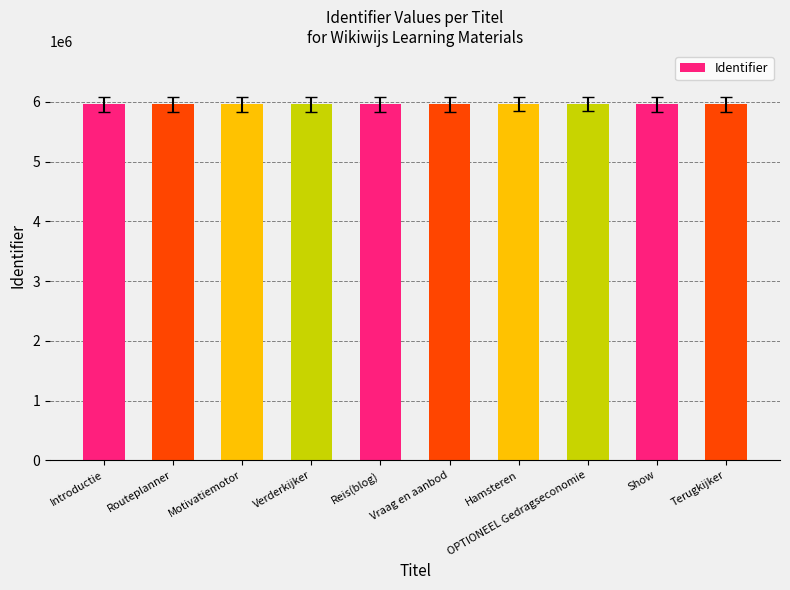

What is the ratio of the value at Reis(blog) to the value at OPTIONEEL Gedragseconomie?

1.0